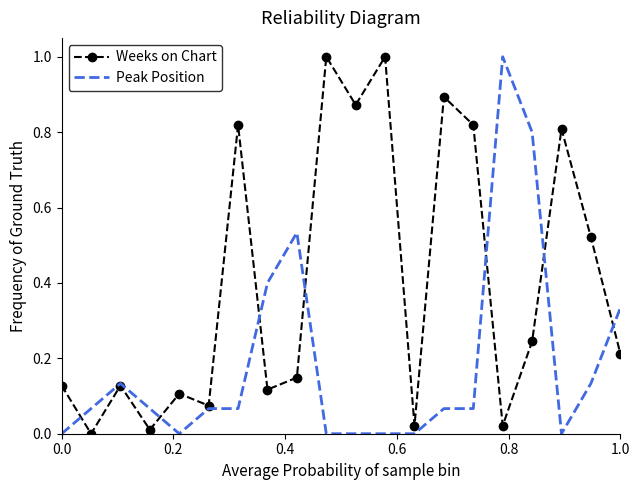

What is the maximum value for Peak Position?

1.0